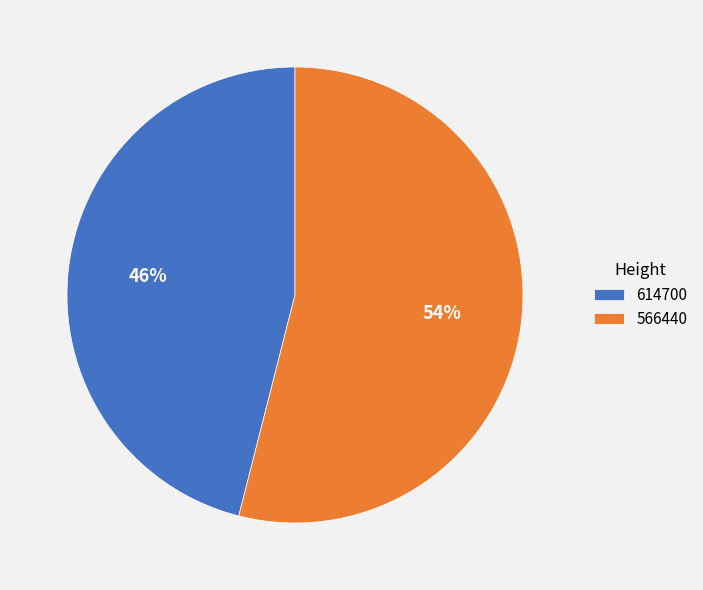

To the nearest percent, what portion does 566440 represent?

54%